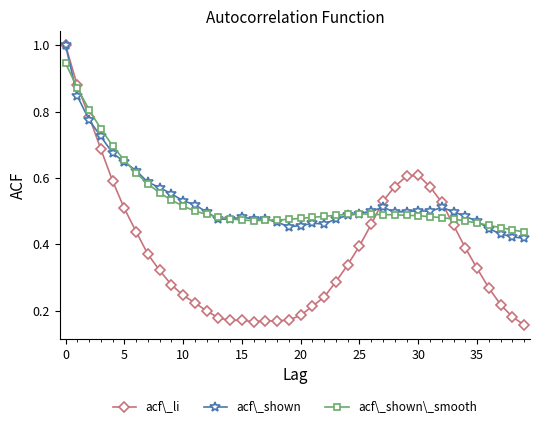

Which series has the largest range (max minus min)?

acf\_li